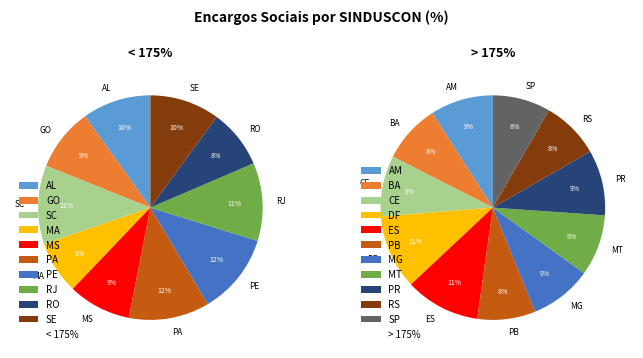

Is there any slice that represents more than half of the pie?

No